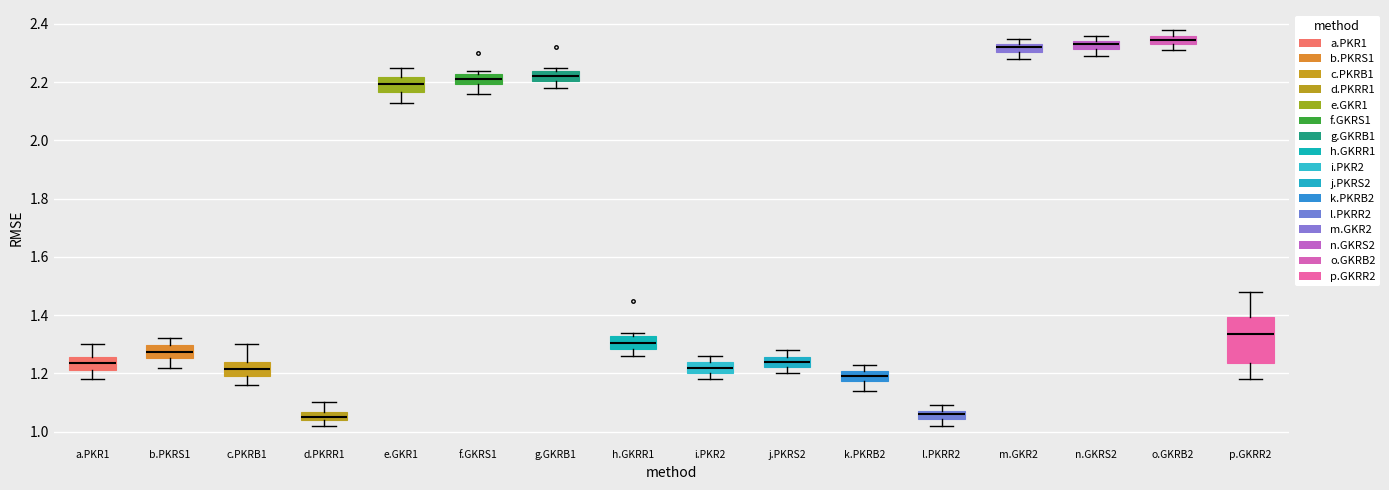

Comparing the boxes themselves (not the whiskers), which one is the tallest?

p.GKRR2